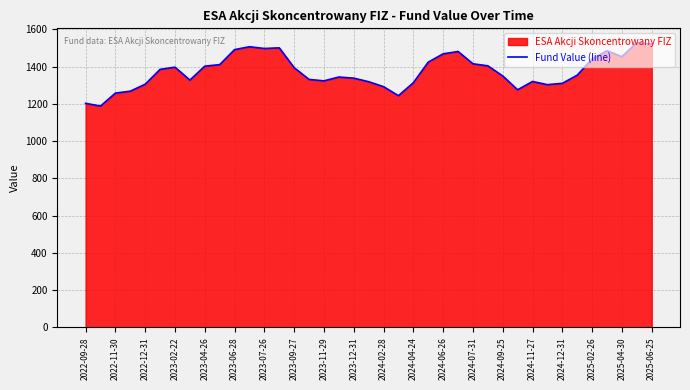

The value at 2024-11-27 is 1320.0. True or false?

True